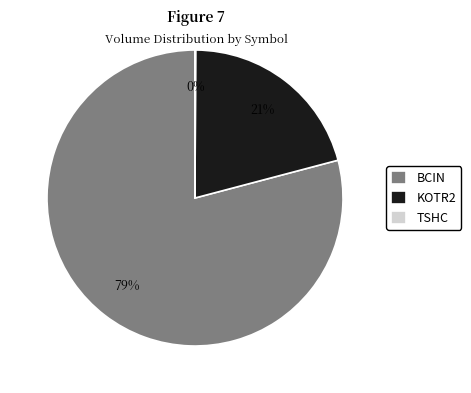

Which slice is the largest?

BCIN